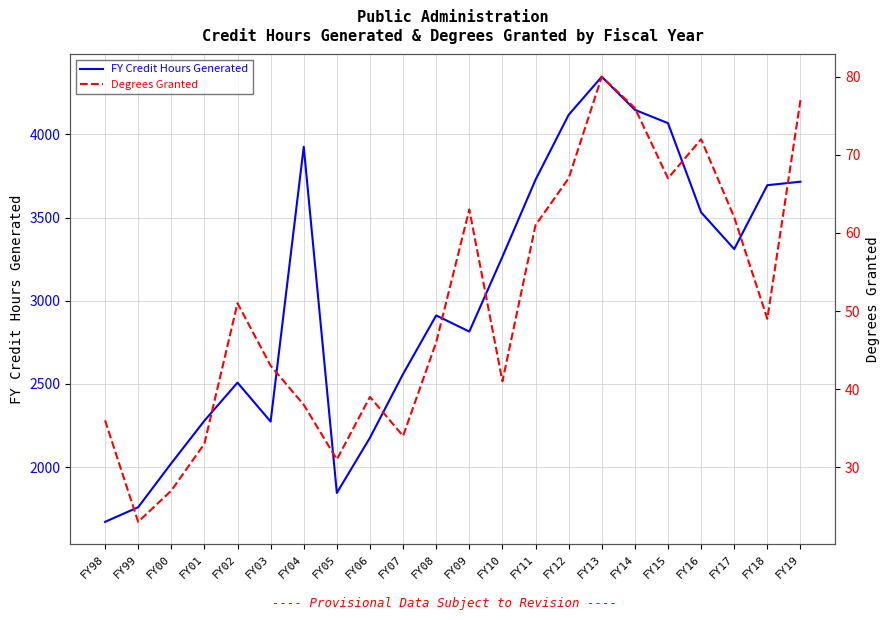

Which series has the largest total across all categories?

FY Credit Hours Generated